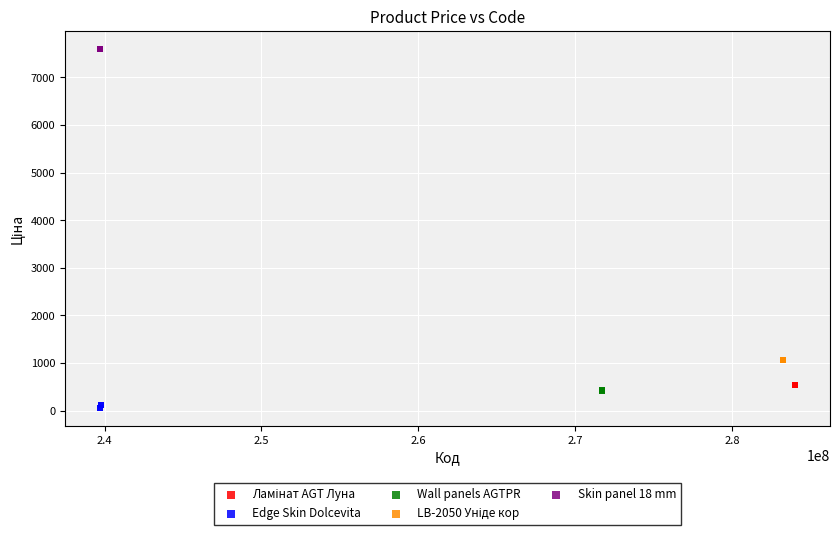

Which series contains the highest Y value?

Skin panel 18 mm